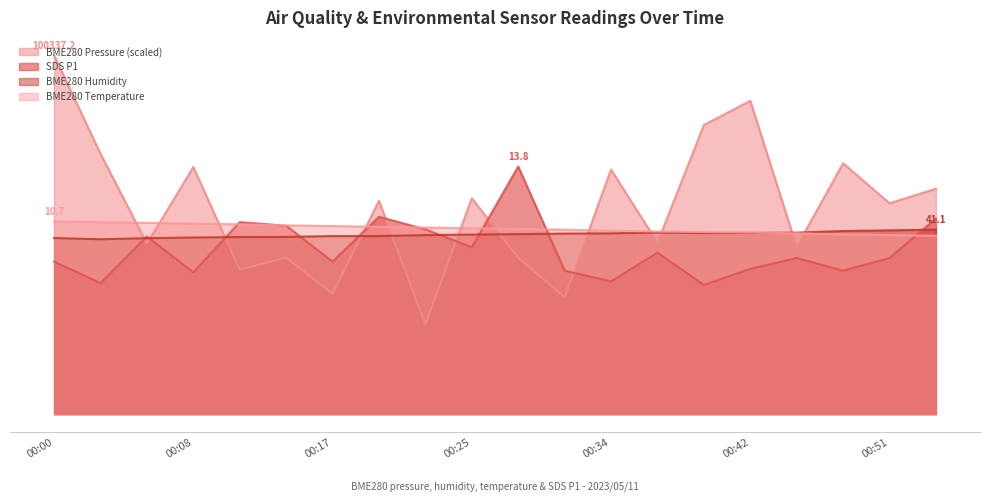

Reading left to right, list all the values displayed in this chart.

BME280_pressure: 00:00=20.0	00:03=14.5	00:06=9.5	00:08=13.8	00:11=8.0	00:14=8.7	00:17=6.7	00:20=11.9	00:22=5.0	00:25=12.0	00:28=8.7	00:31=6.5	00:34=13.6	00:37=9.6	00:39=16.1	00:42=17.5	00:45=9.3	00:48=14.0	00:51=11.8	00:54=12.6
SDS_P1: 00:00=8.5	00:03=7.3	00:06=9.9	00:08=7.9	00:11=10.7	00:14=10.5	00:17=8.5	00:20=11.0	00:22=10.3	00:25=9.3	00:28=13.8	00:31=8.0	00:34=7.4	00:37=9.0	00:39=7.2	00:42=8.1	00:45=8.7	00:48=8.0	00:51=8.7	00:54=10.9
BME280_humidity: 00:00=9.8	00:03=9.7	00:06=9.8	00:08=9.8	00:11=9.9	00:14=9.9	00:17=9.9	00:20=9.9	00:22=10.0	00:25=10.0	00:28=10.0	00:31=10.1	00:34=10.1	00:37=10.1	00:39=10.1	00:42=10.1	00:45=10.1	00:48=10.2	00:51=10.2	00:54=10.3
BME280_temperature: 00:00=10.7	00:03=10.7	00:06=10.7	00:08=10.6	00:11=10.6	00:14=10.5	00:17=10.5	00:20=10.4	00:22=10.4	00:25=10.4	00:28=10.3	00:31=10.3	00:34=10.2	00:37=10.2	00:39=10.2	00:42=10.1	00:45=10.1	00:48=10.0	00:51=10.0	00:54=9.9